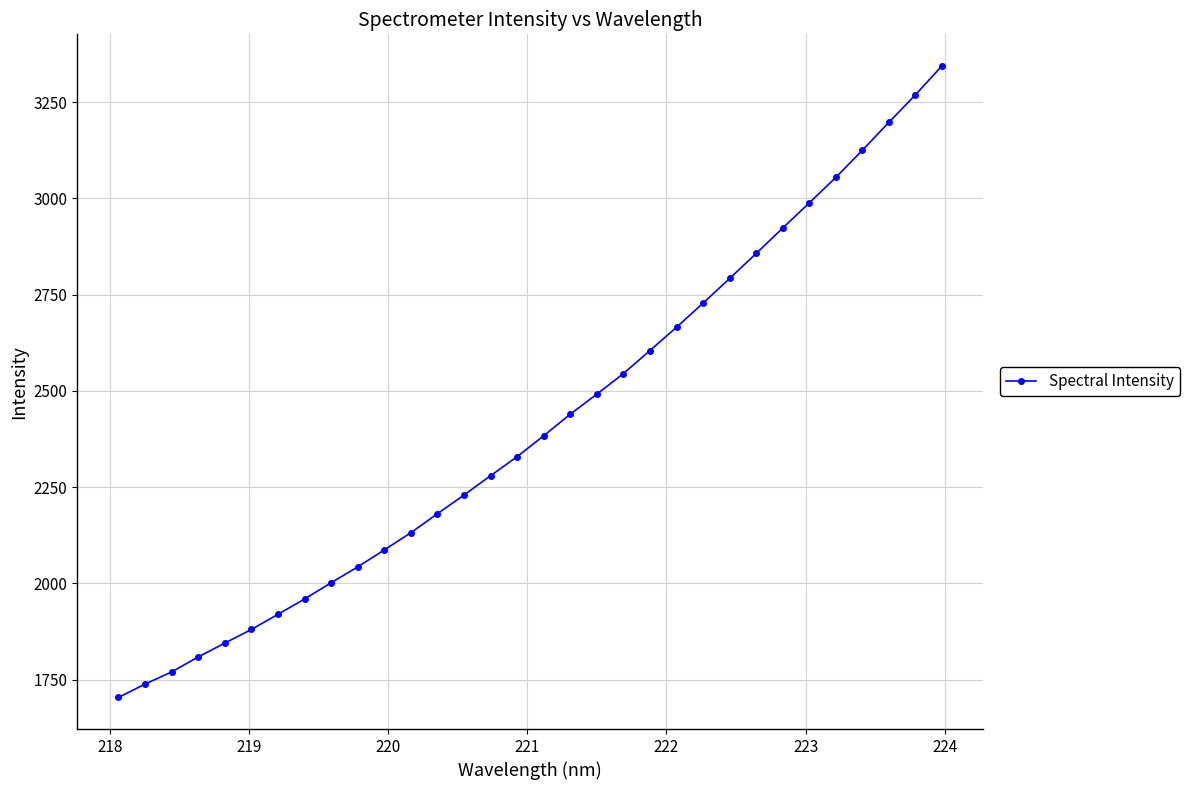

Does the chart display data point markers on the line(s)?

Yes